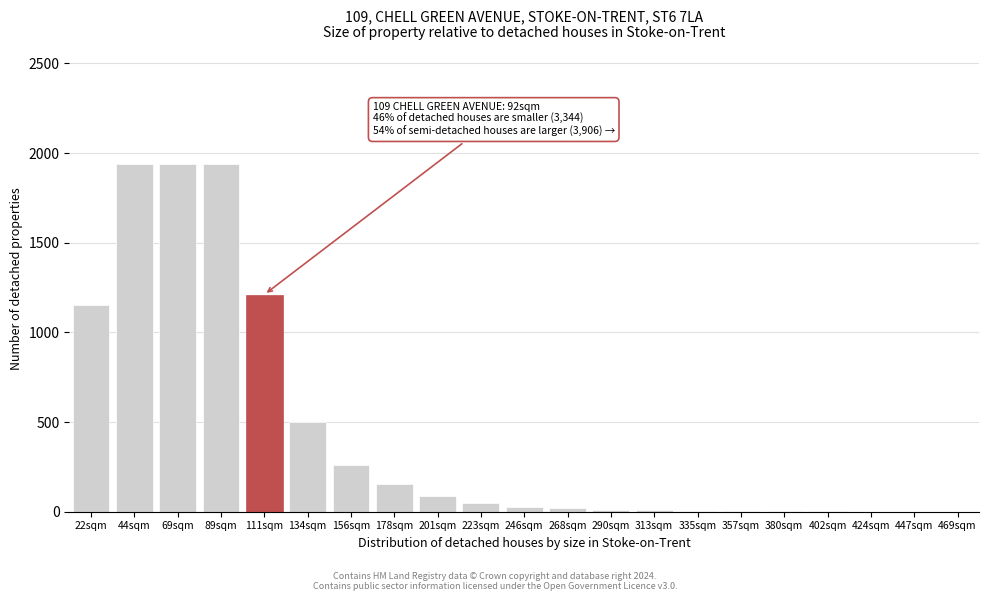

What is the sum of all values?

9320